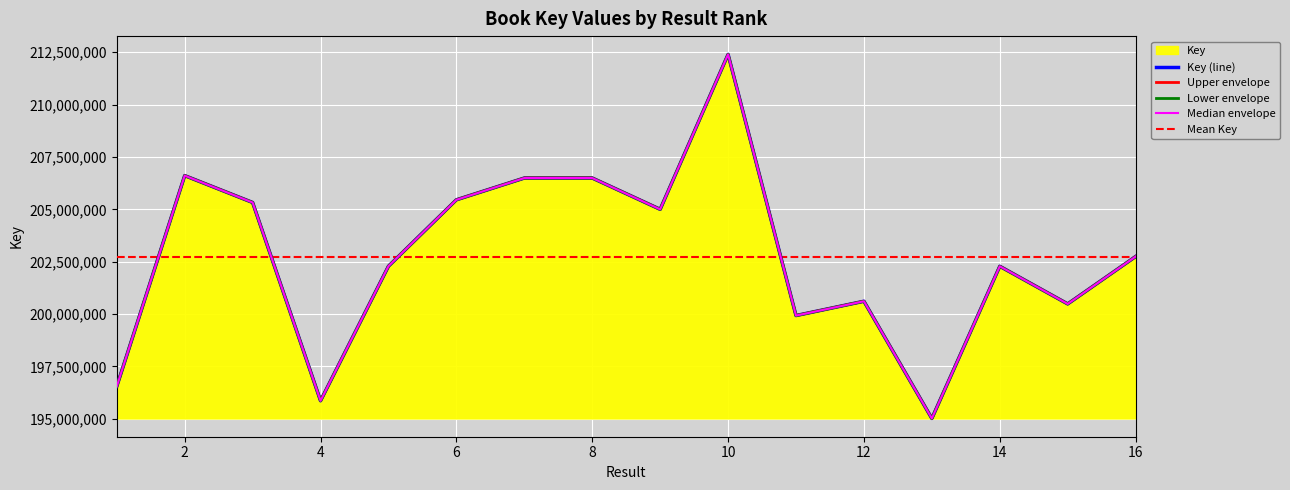

At which category does the data reach its first local valley?

4